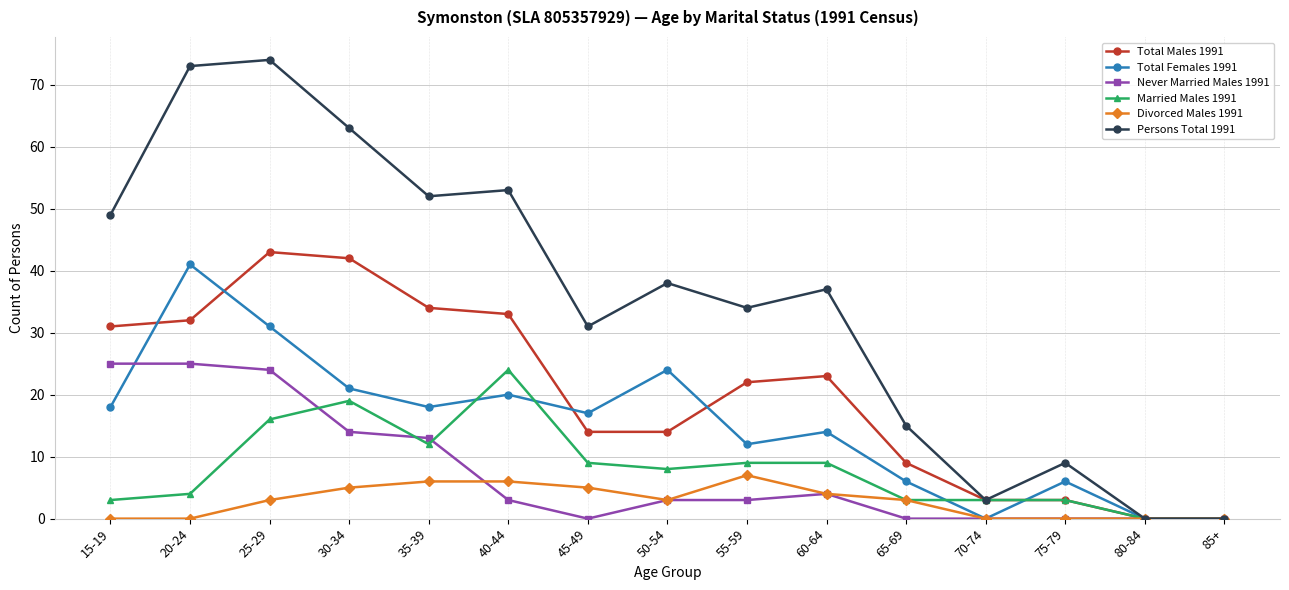

Is it true that Never Married Males 1991 equals 3 at 40-44?

True